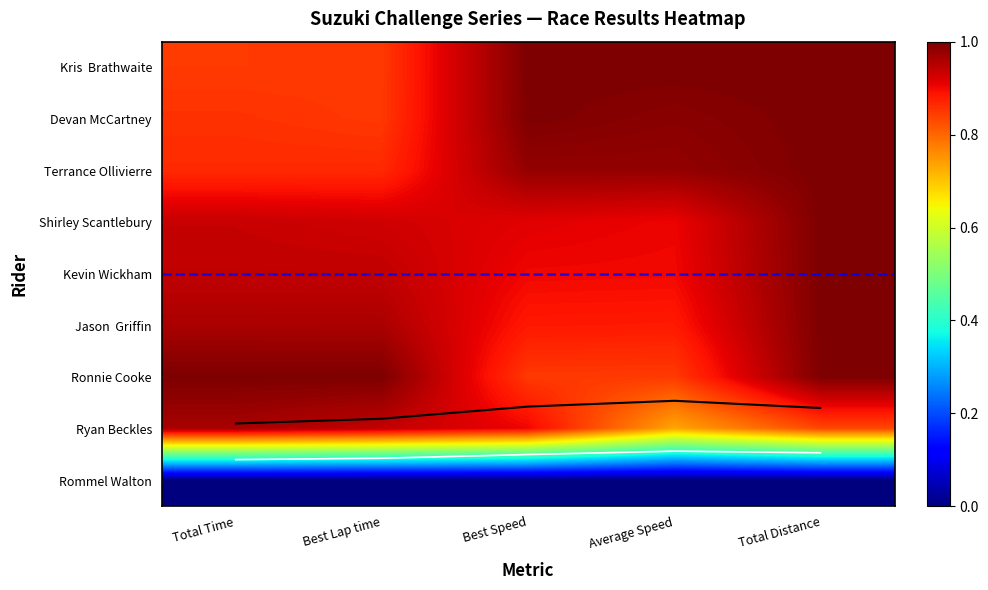

Rank the series at Average Speed from highest to lowest value.

Kris Brathwaite, Devan McCartney, Terrance Ollivierre, Shirley Scantlebury, Kevin Wickham, Jason Griffin, Ronnie Cooke, Ryan Beckles, Rommel Walton